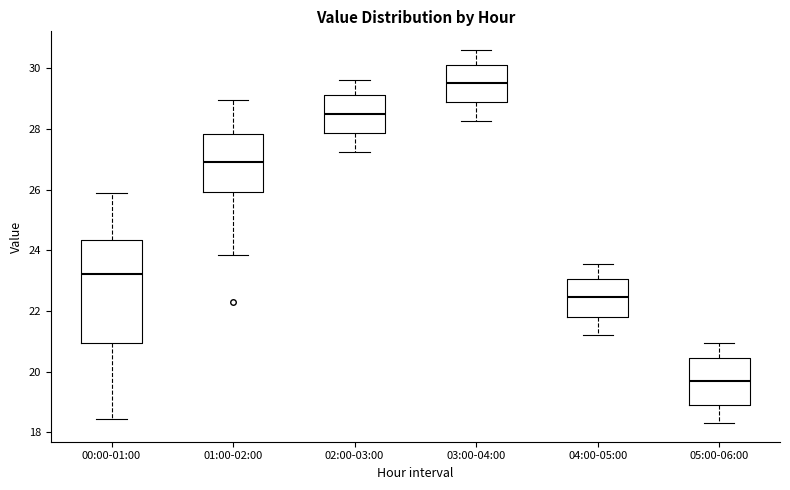

Reading left to right, read every box against the y-axis: the position of its median line, the range the box covers, and the ends of its whiskers. The values are not printed on the chart, so give them approximately, as read against the axis.

00:00-01:00: median 23.2, box 21.0 to 24.4, whiskers 18.4 to 25.8
01:00-02:00: median 27.0, box 26.0 to 27.8, whiskers 23.8 to 29.0
02:00-03:00: median 28.6, box 27.8 to 29.2, whiskers 27.2 to 29.6
03:00-04:00: median 29.6, box 29.0 to 30.2, whiskers 28.2 to 30.6
04:00-05:00: median 22.4, box 21.8 to 23.0, whiskers 21.2 to 23.6
05:00-06:00: median 19.8, box 19.0 to 20.4, whiskers 18.4 to 21.0